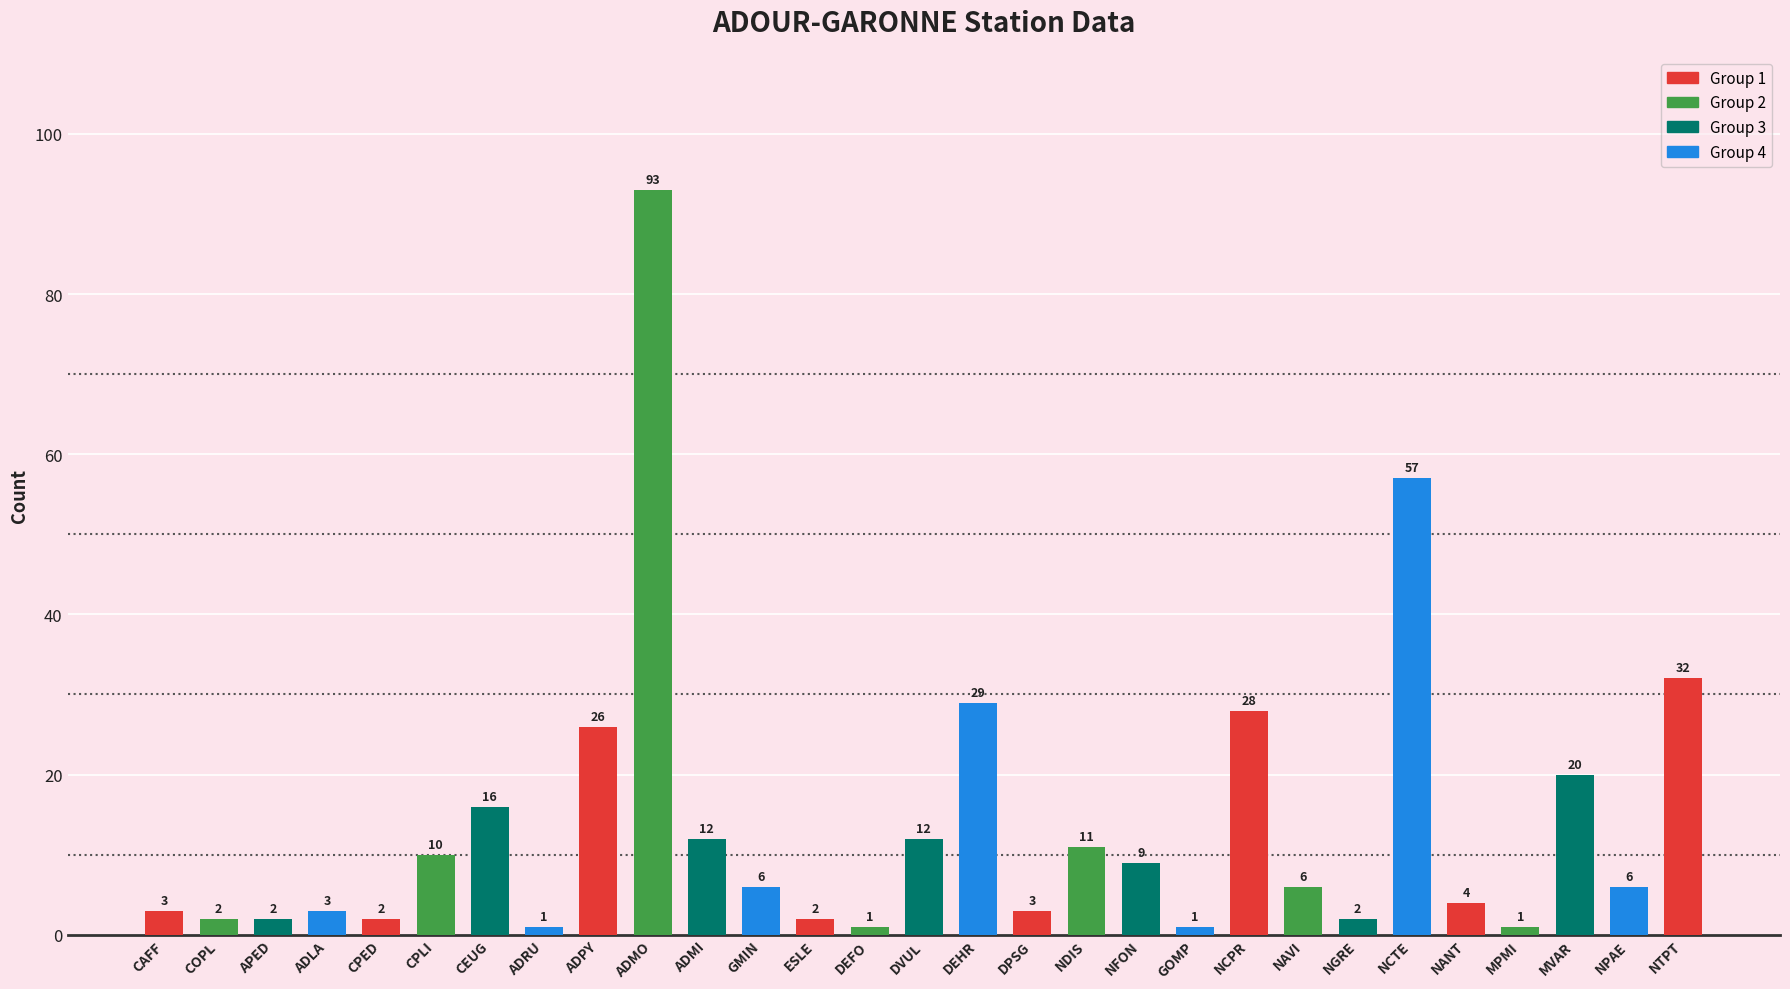

Approximately how many times larger is the value at MPMI compared to ADLA?

0.3